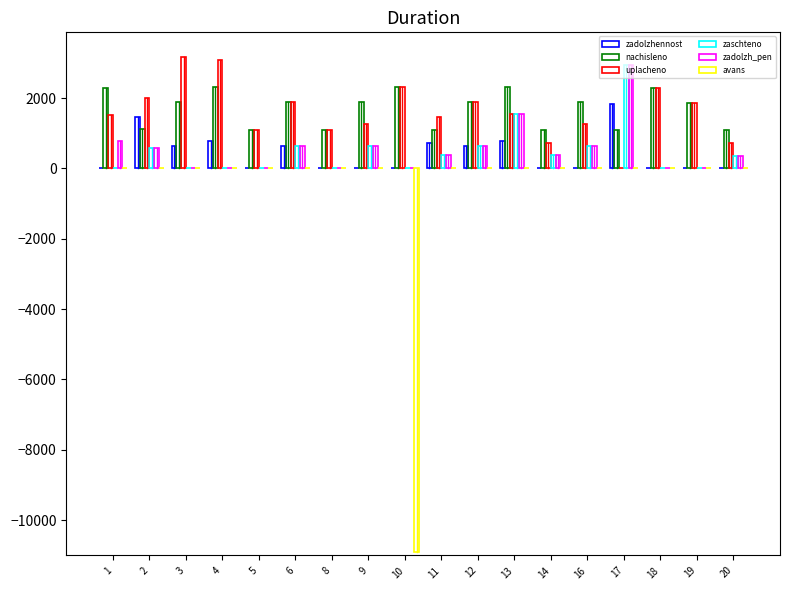

How many data points does each series have?

18